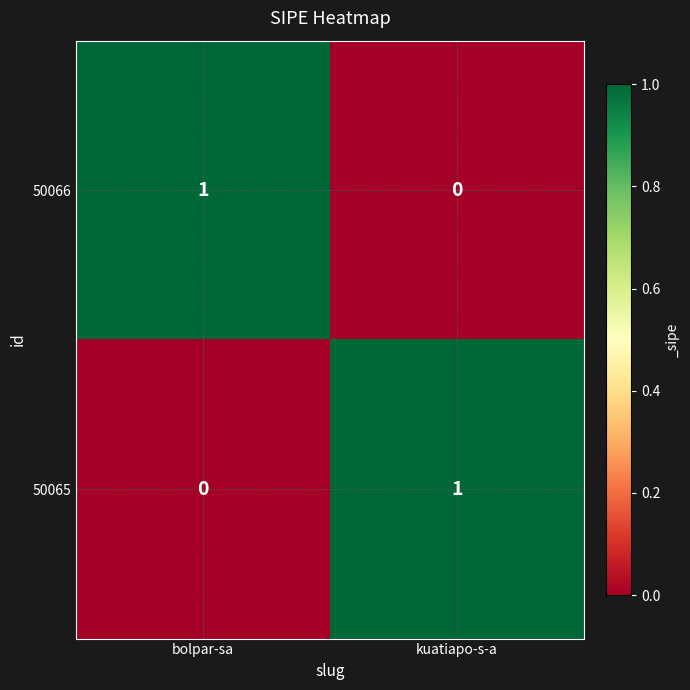

What is the maximum value shown in the chart?

1